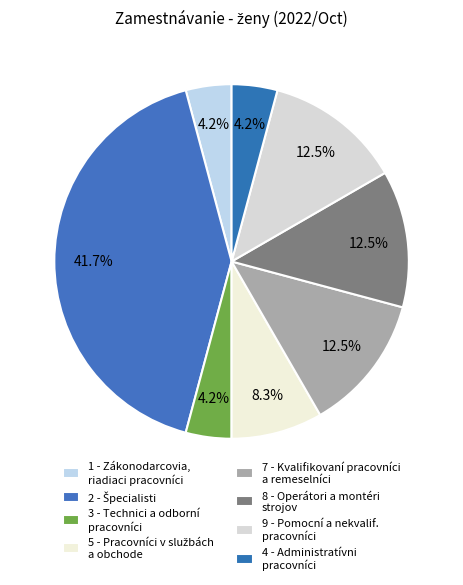

Is it true that 2 - Špecialisti is 42% of the pie?

True